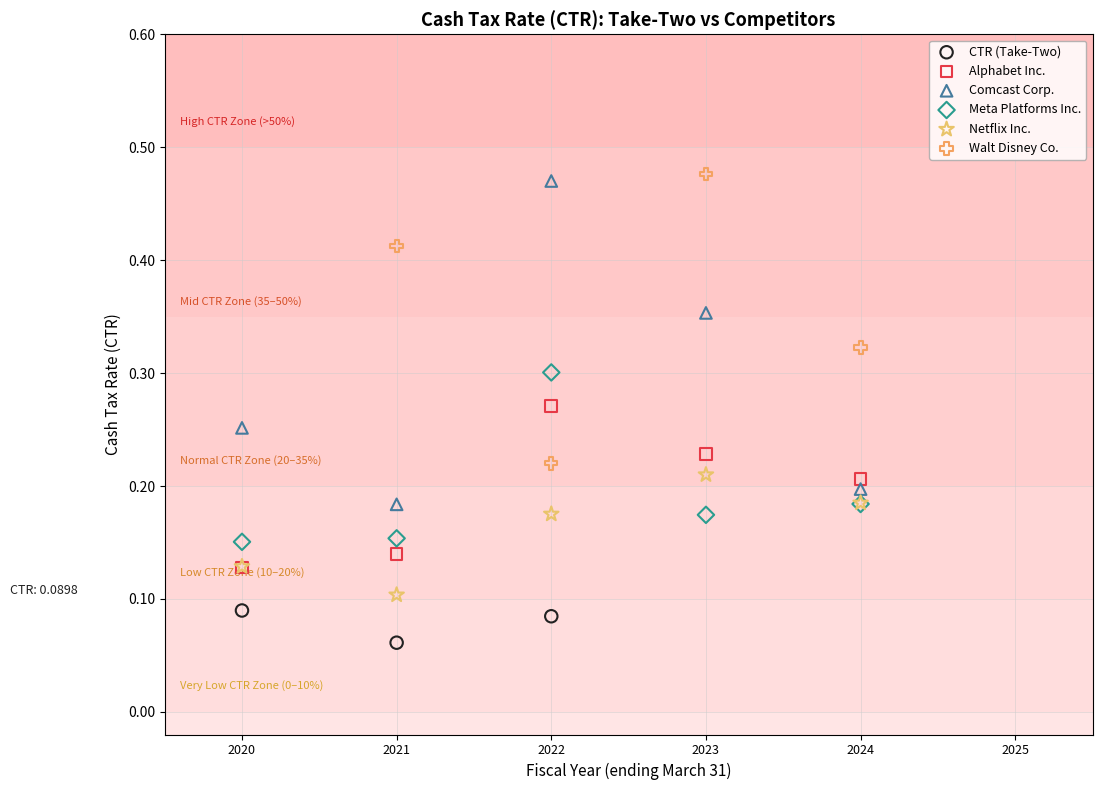

Which series contains the highest Y value?

Walt Disney Co.